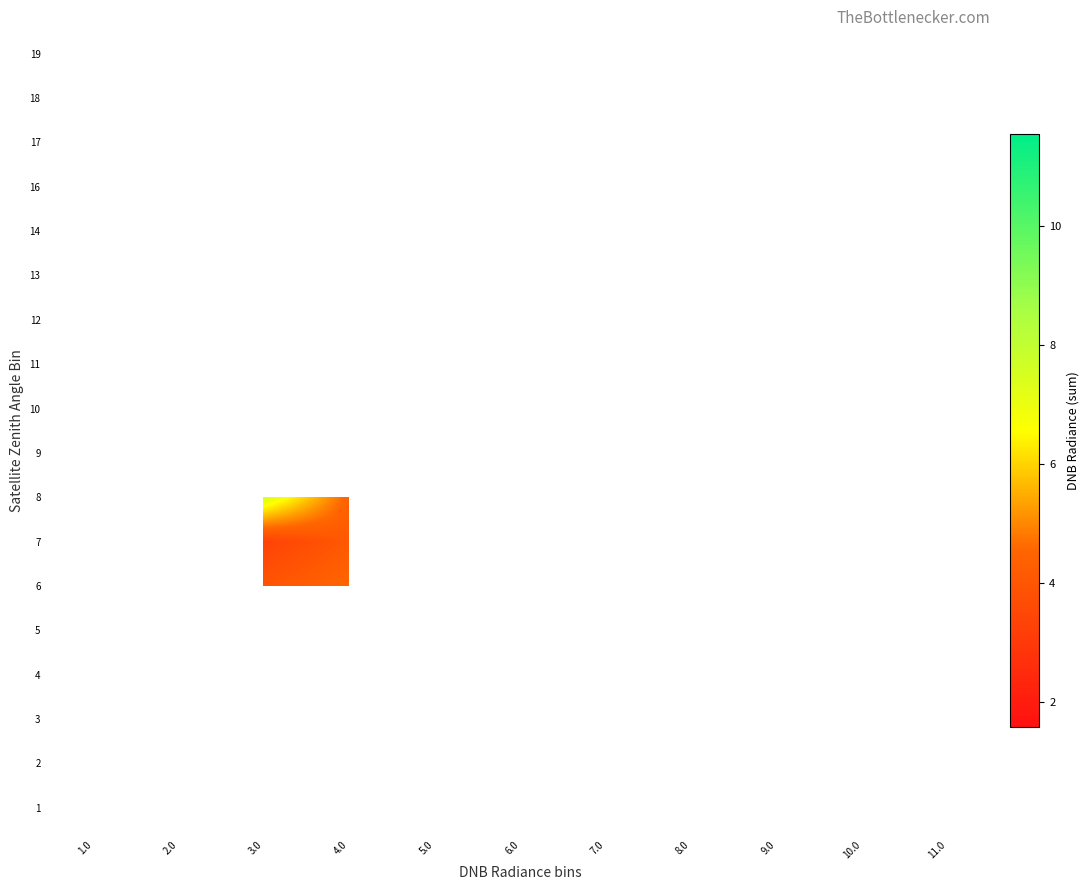

Which has a higher value, 11.0 or 8.0?

8.0